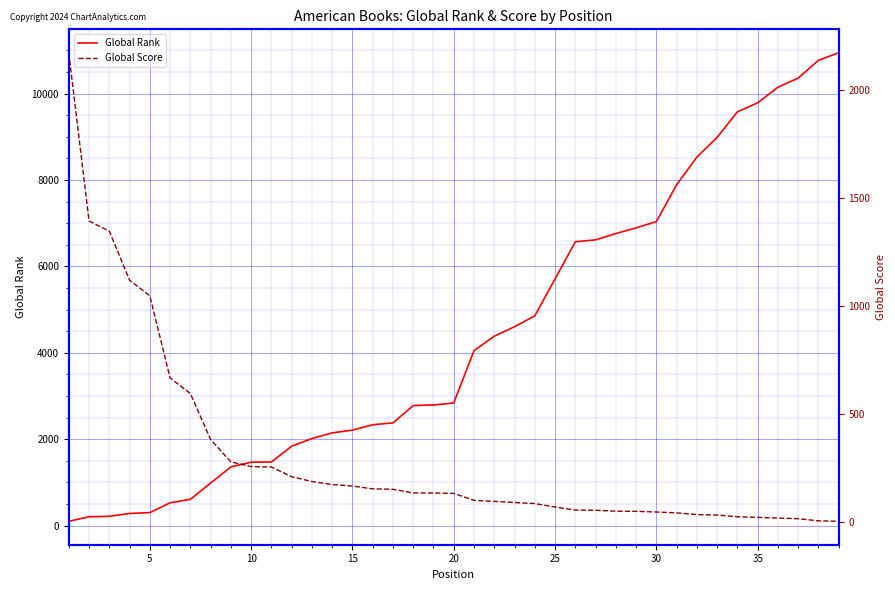

List the series in order of their overall mean, highest first.

Global Rank, Global Score